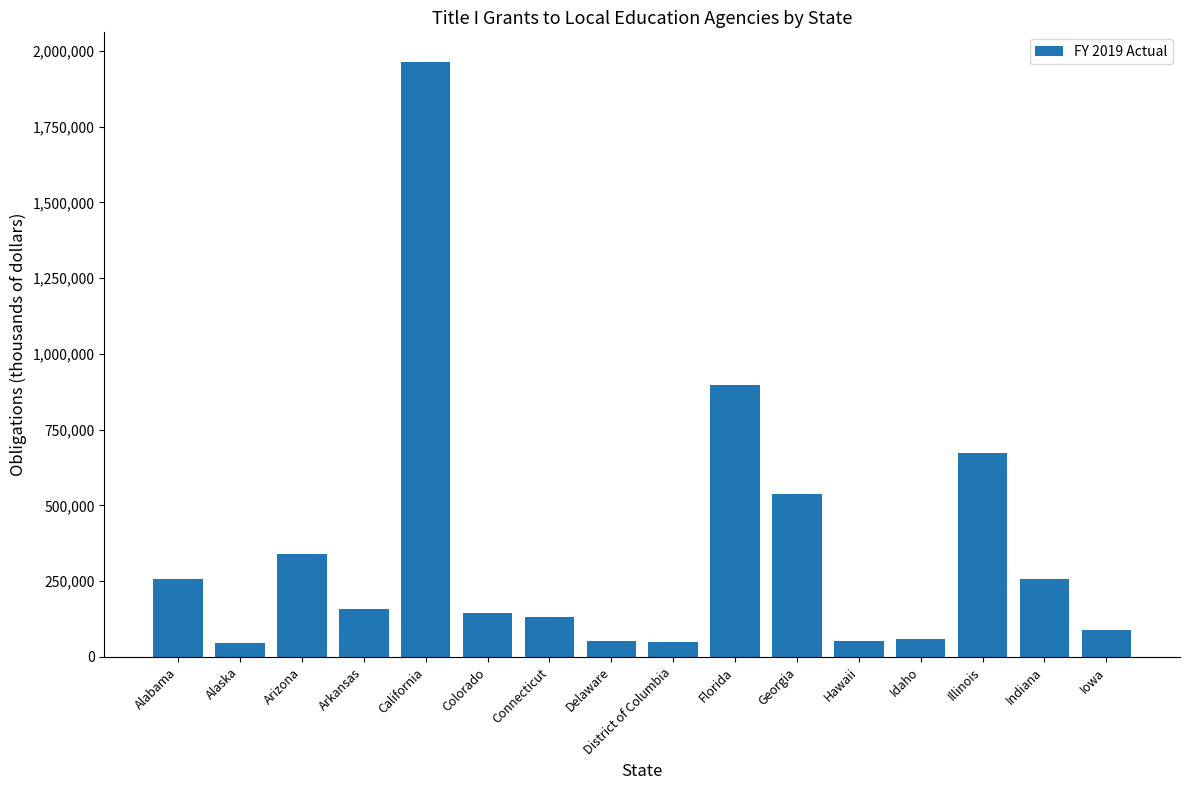

True or false: the data shows 87956 at Iowa.

True